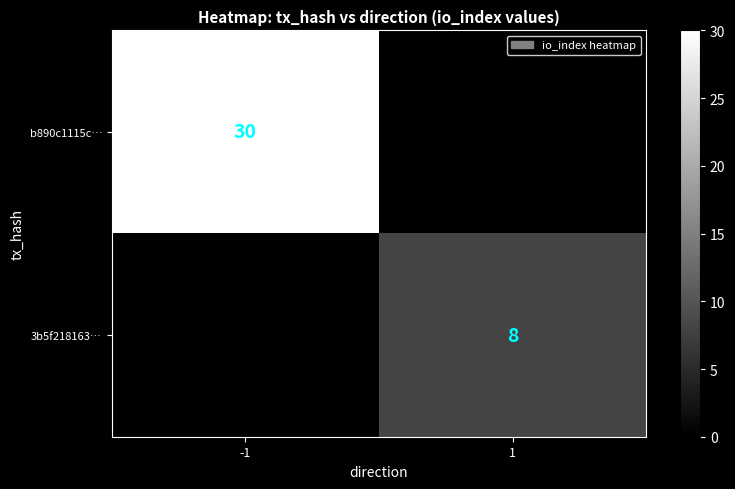

True or false: b890c1115c… has a value of 49 at -1.

False